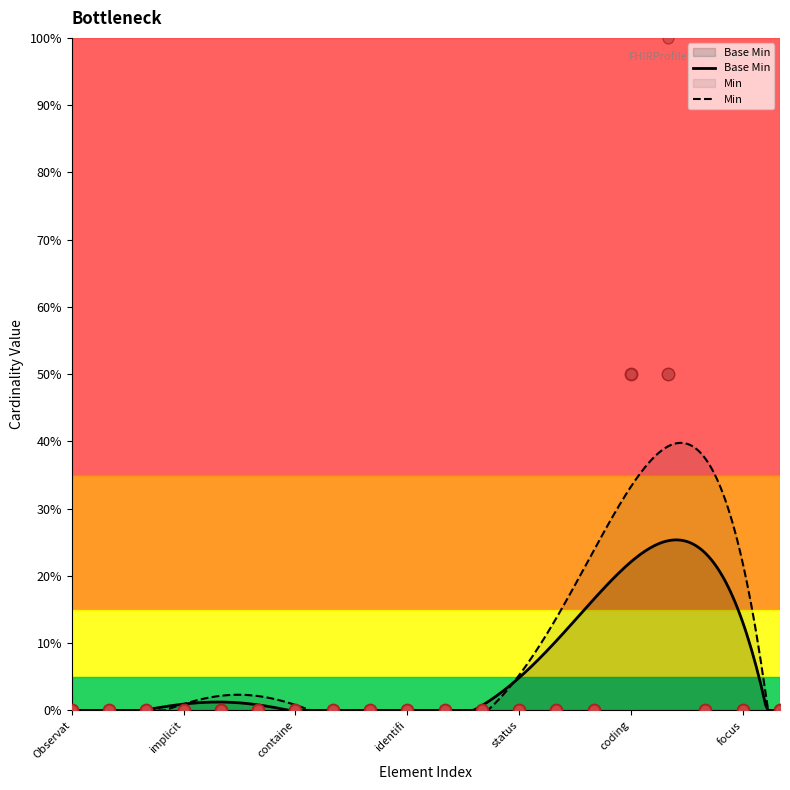

Which has a higher value, Observation.category or Observation?

Observation.category